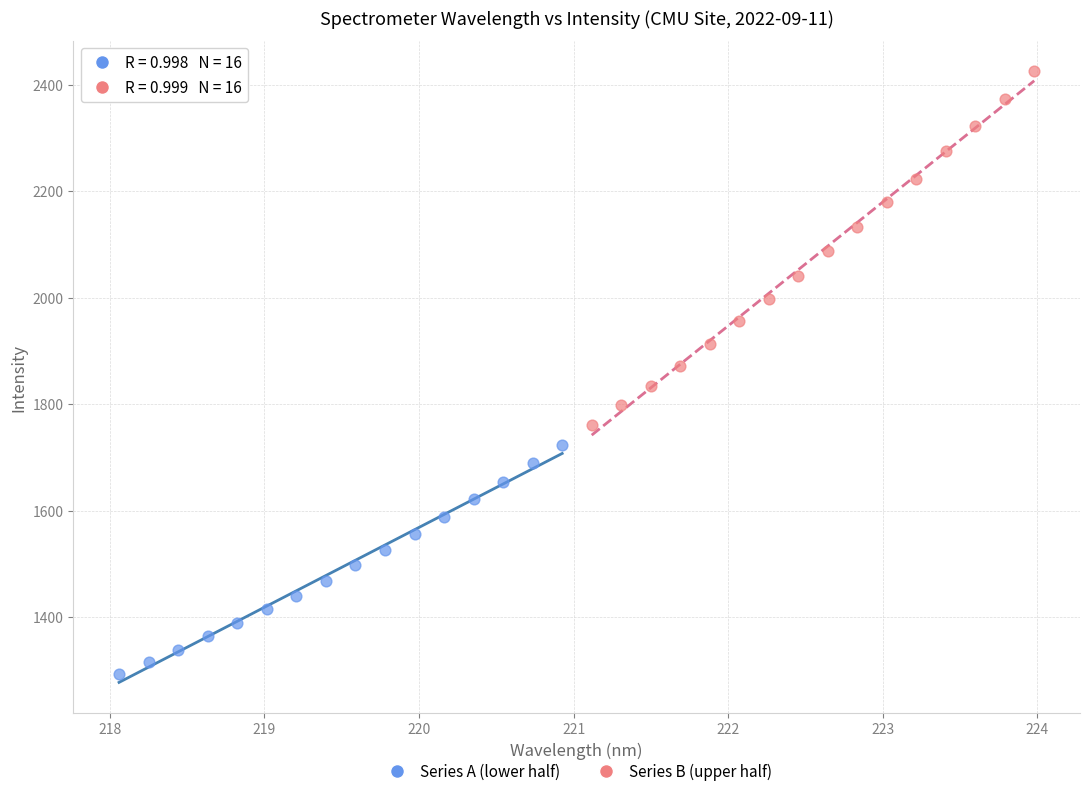

What are all the series names shown in the legend?

Series A (lower half), Series B (upper half)